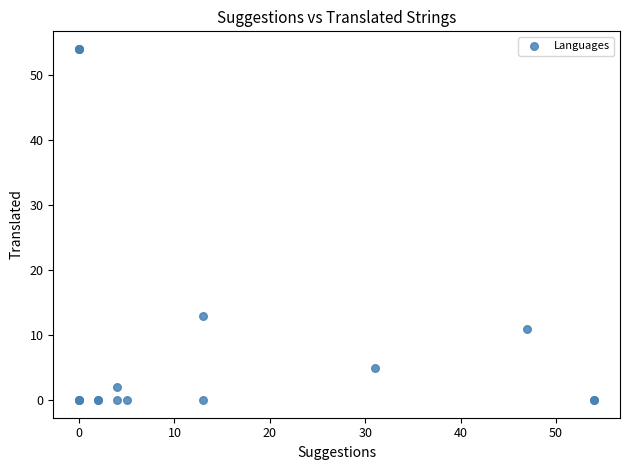

What Y value in the scatter plot is closest to 27?

13